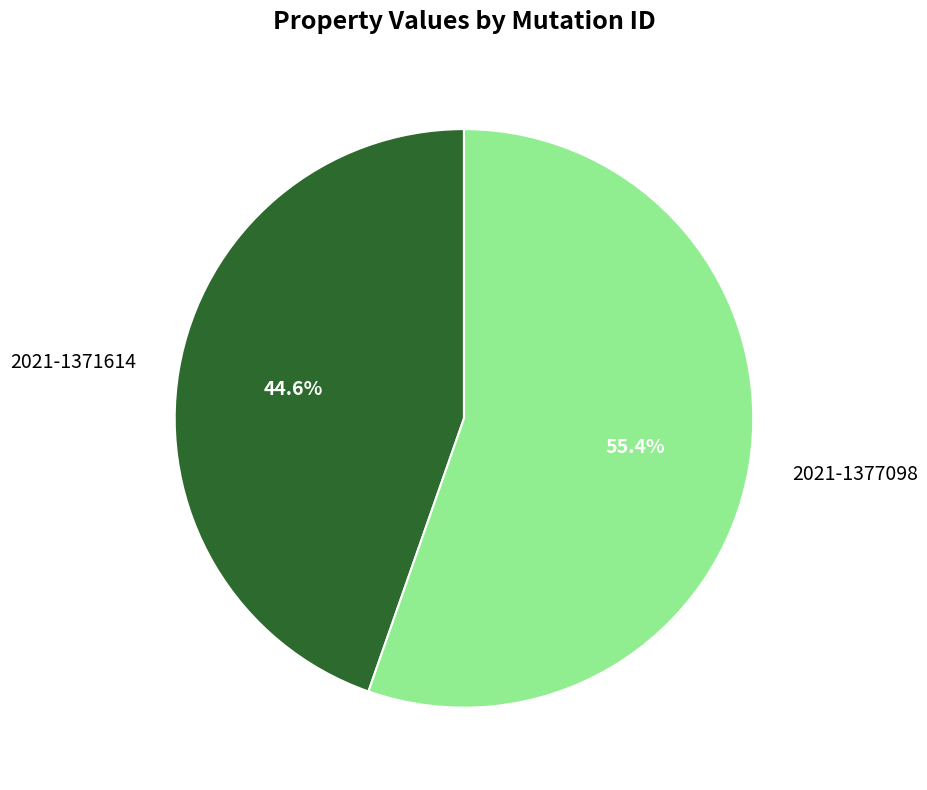

To the nearest percent, what portion does 2021-1377098 represent?

55%